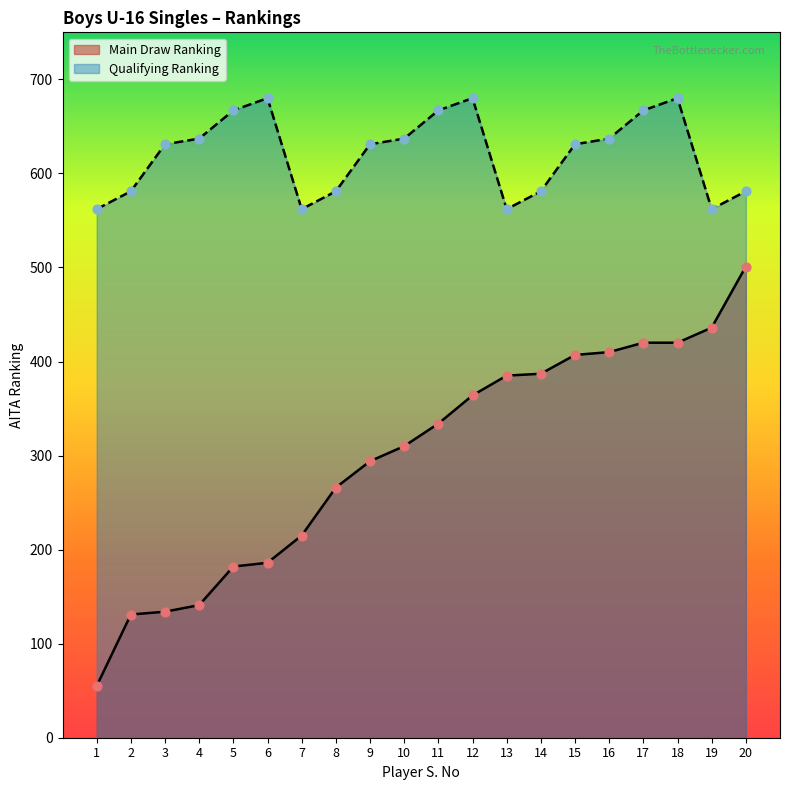

What is the total value across all series at 14?

968